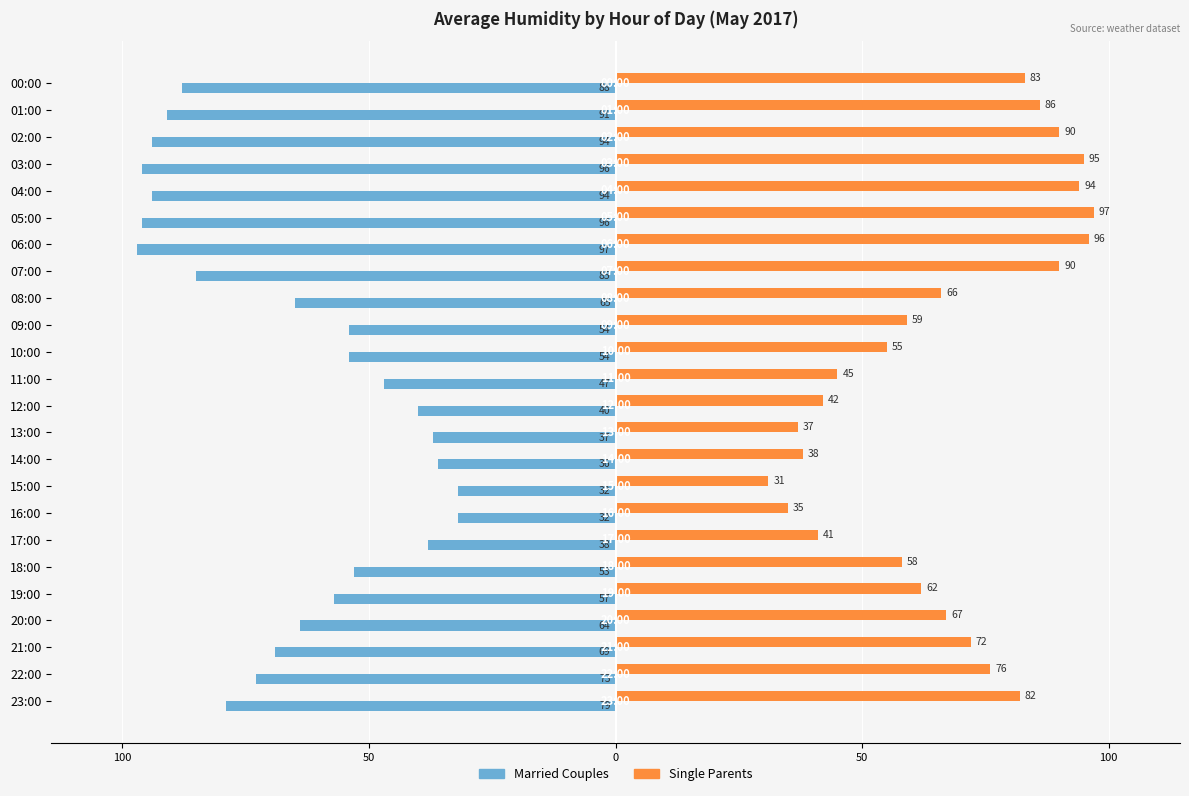

What are all the series names shown in the legend?

Married Couples, Single Parents